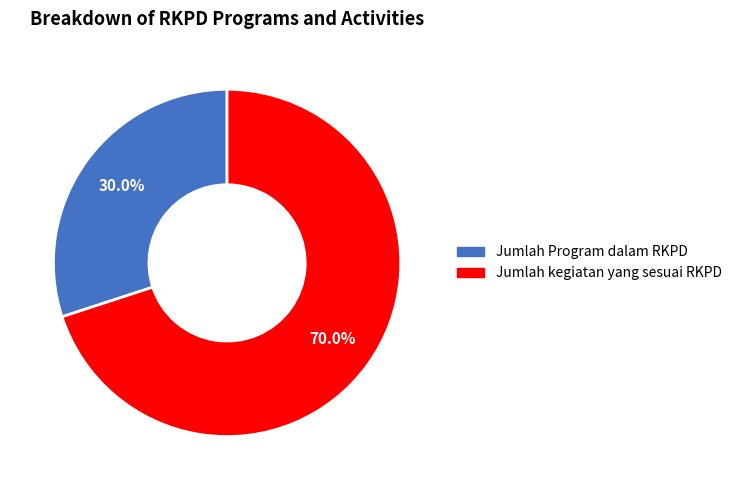

To the nearest percent, what is the difference between the largest and smallest slice percentages?

40%